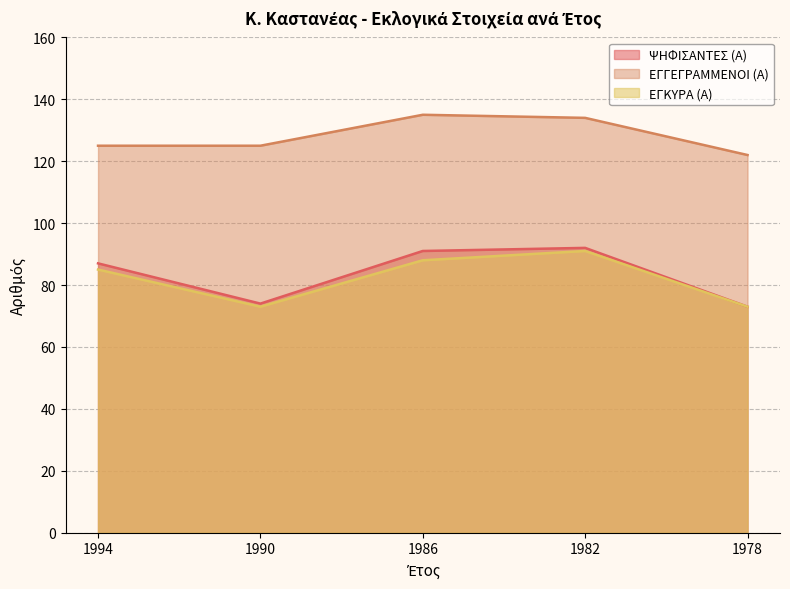

True or false: ΕΓΓΕΓΡΑΜΜΕΝΟΙ (Α) has more than 0 points higher than both neighbors.

True